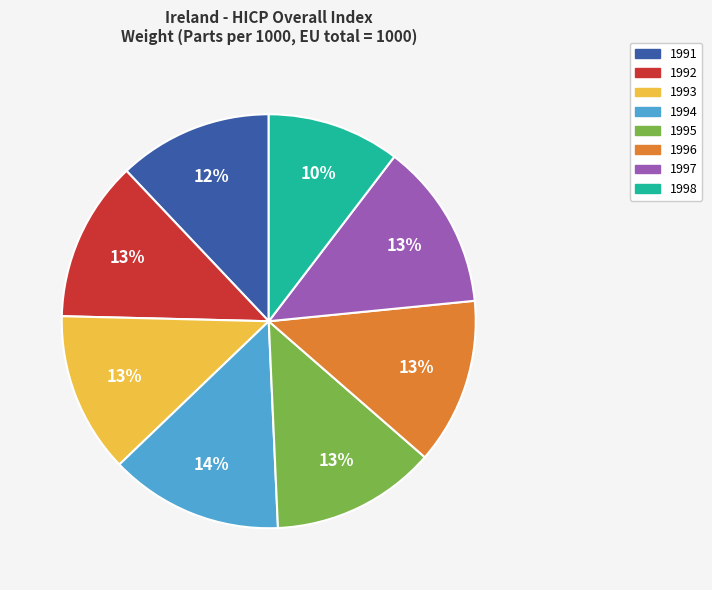

Does 1993 represent more than half of the total?

No